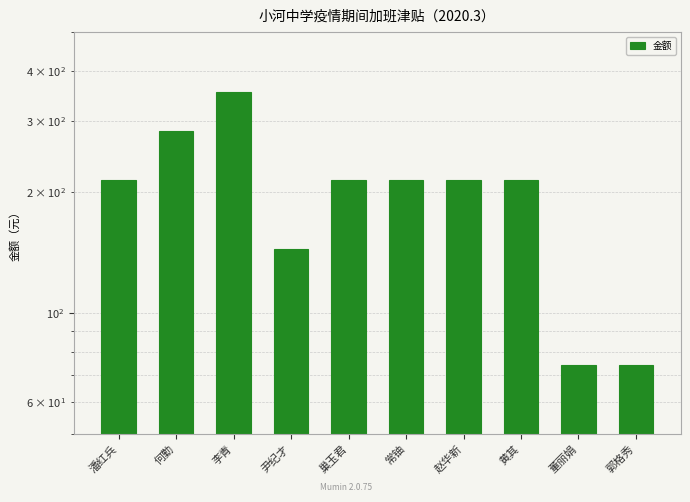

What is the smallest value displayed?

74